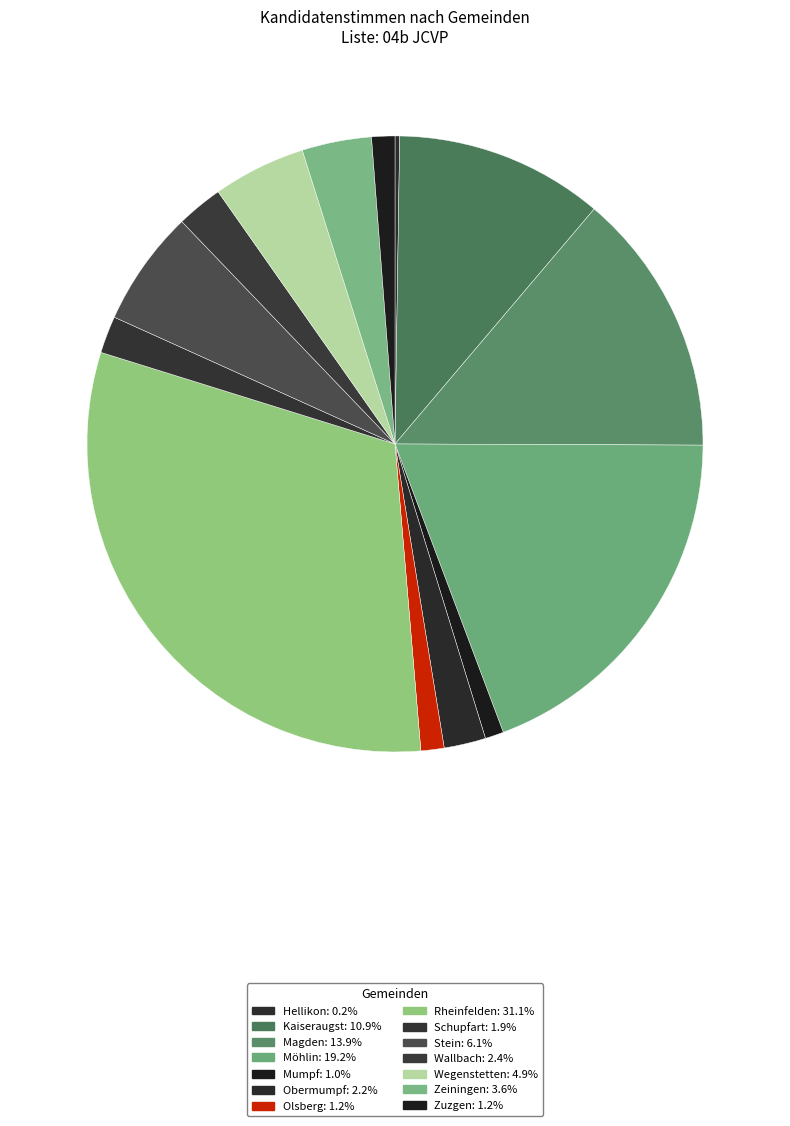

Does any single category account for the majority?

No